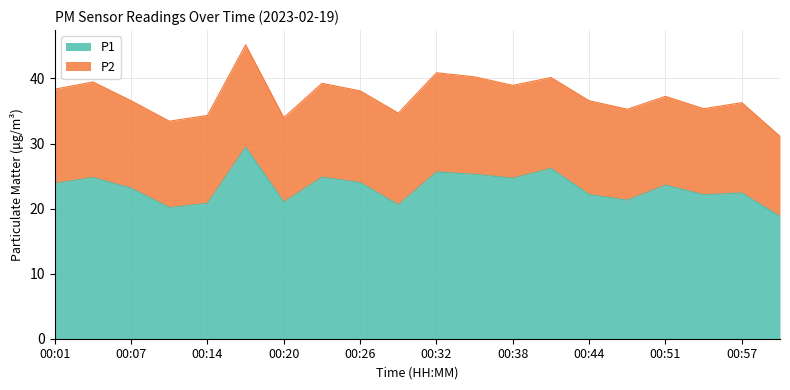

Where is the first local maximum?

00:04